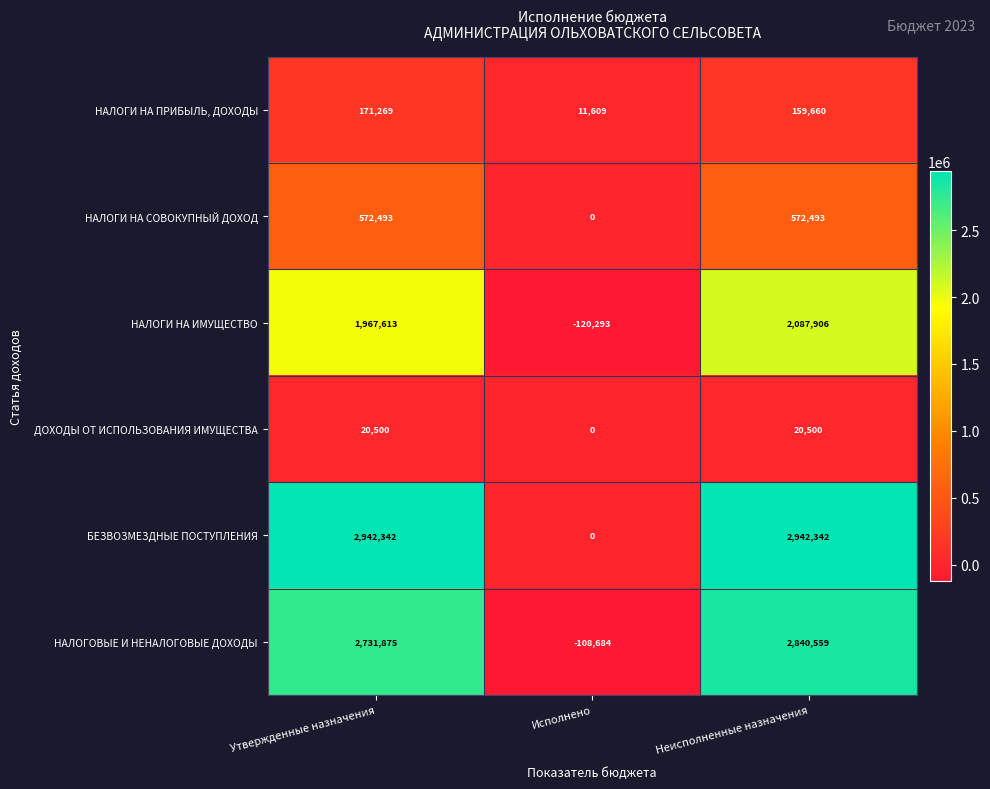

At which label is НАЛОГОВЫЕ И НЕНАЛОГОВЫЕ ДОХОДЫ closest to 1365937?

Утвержденные назначения